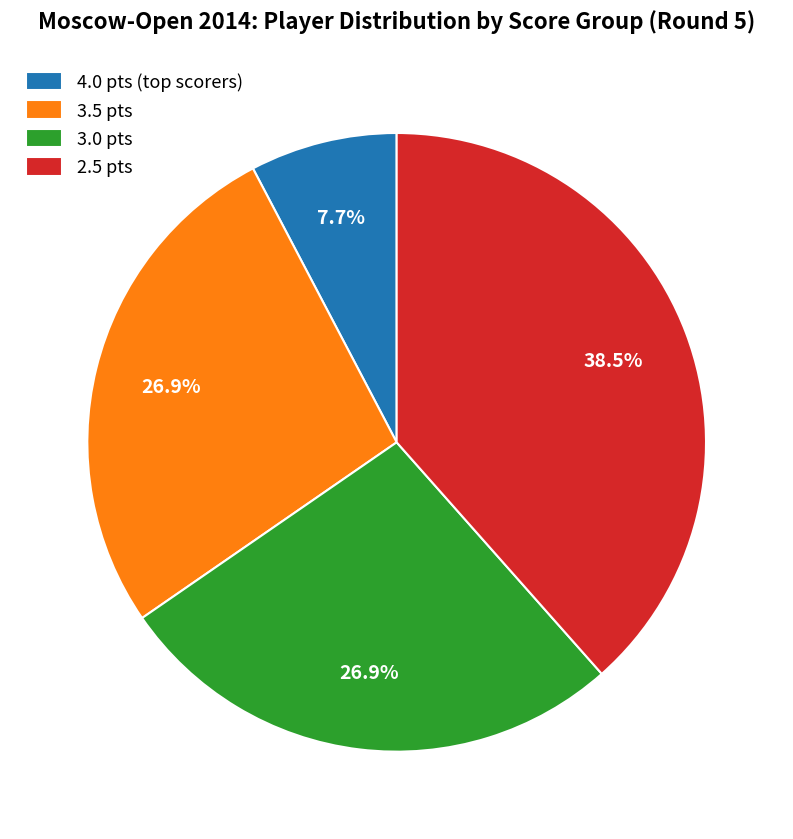

To the nearest percent, what is the average slice percentage?

25%